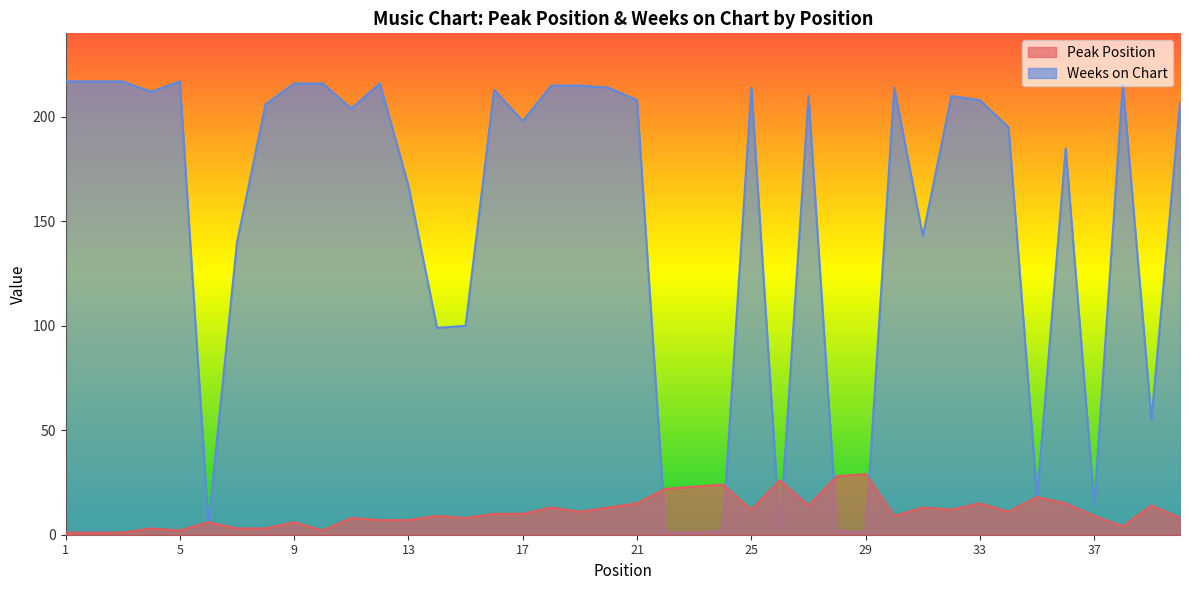

Reading right to left, transcribe all the data shown in this chart.

Peak Position: 8	14	4	9	15	18	11	15	12	13	9	29	28	14	26	12	24	23	22	15	13	11	13	10	10	8	9	7	7	8	2	6	3	3	6	2	3	1	1	1
Weeks on Chart: 207	55	216	14	185	18	195	208	210	143	214	1	2	210	1	214	2	1	1	208	214	215	215	198	213	100	99	167	216	204	216	216	206	140	5	217	212	217	217	217